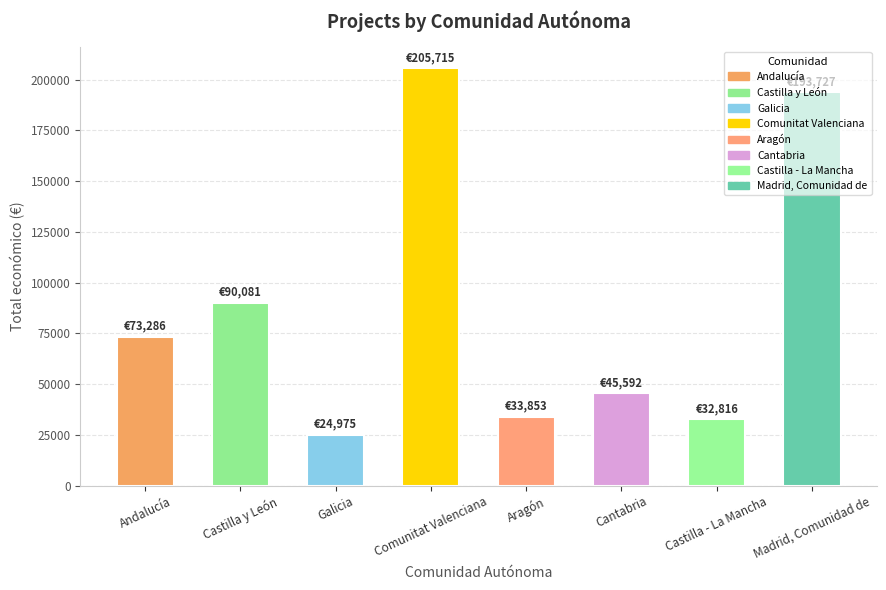

How many bars are there in total?

8